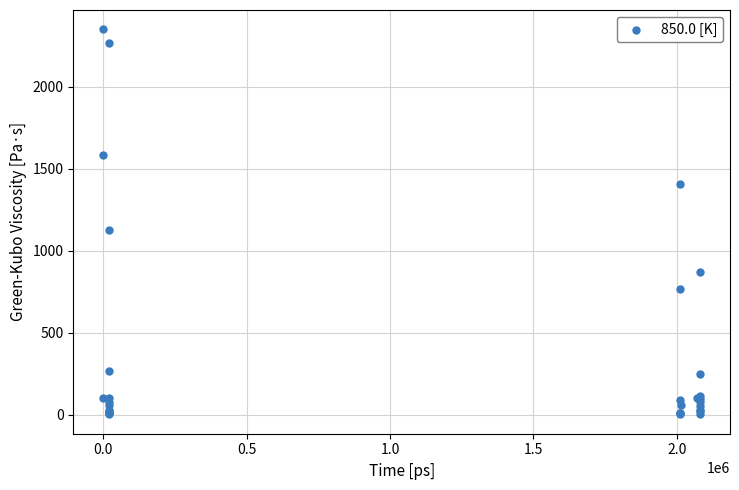

What Y value in the scatter plot is closest to 1177?

1125.9